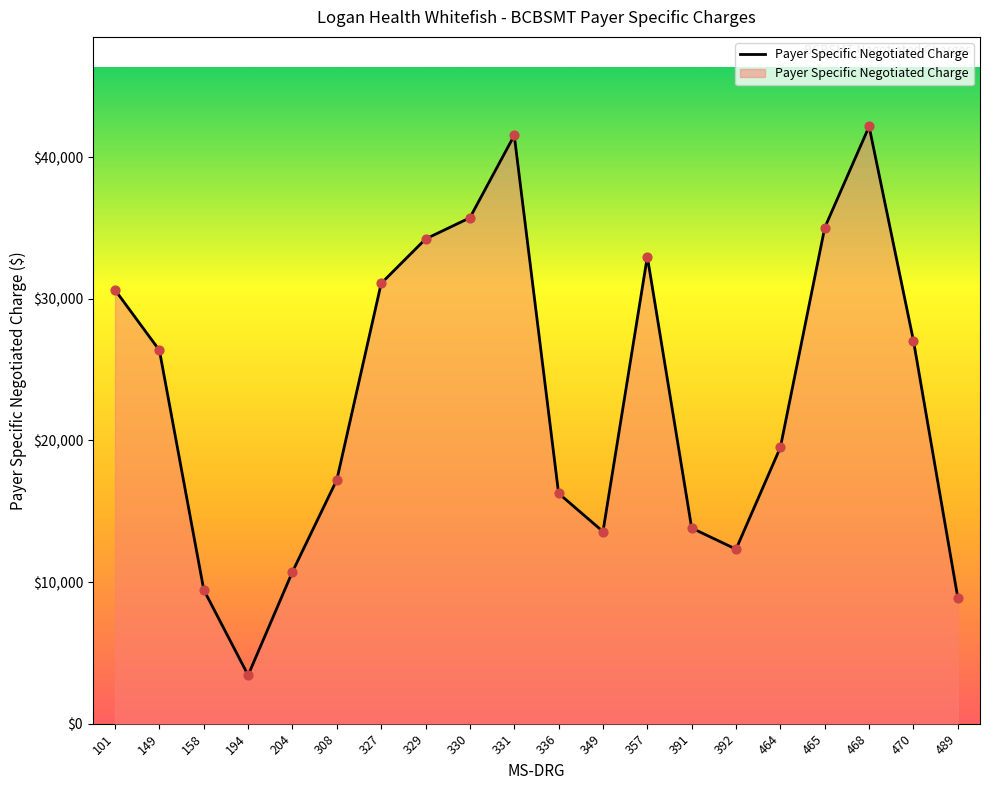

What is the ratio of the value at 465 to the value at 149?

1.3